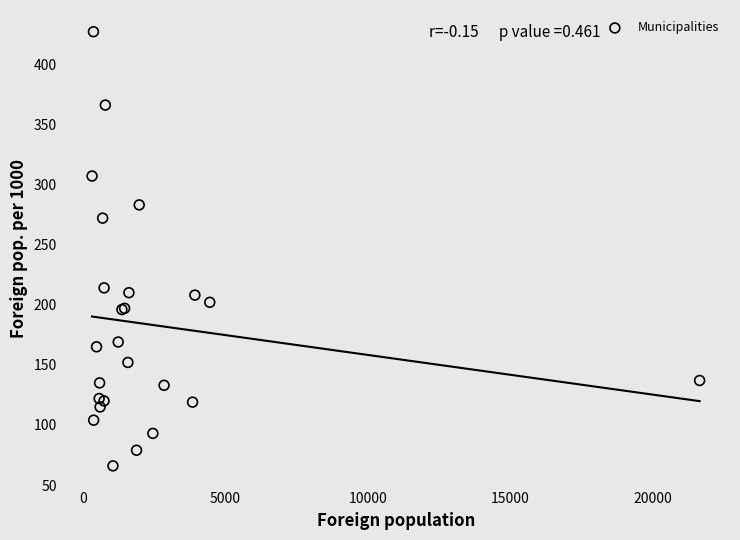

What Y value in the scatter plot is closest to 246?

272